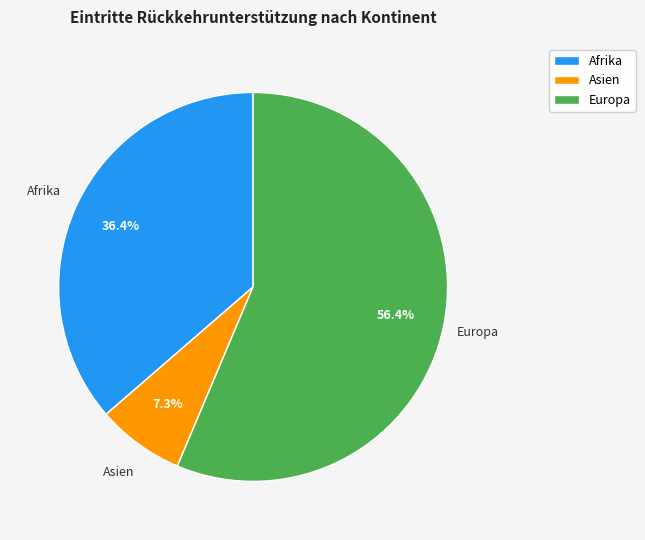

Count the number of slices in the pie.

3